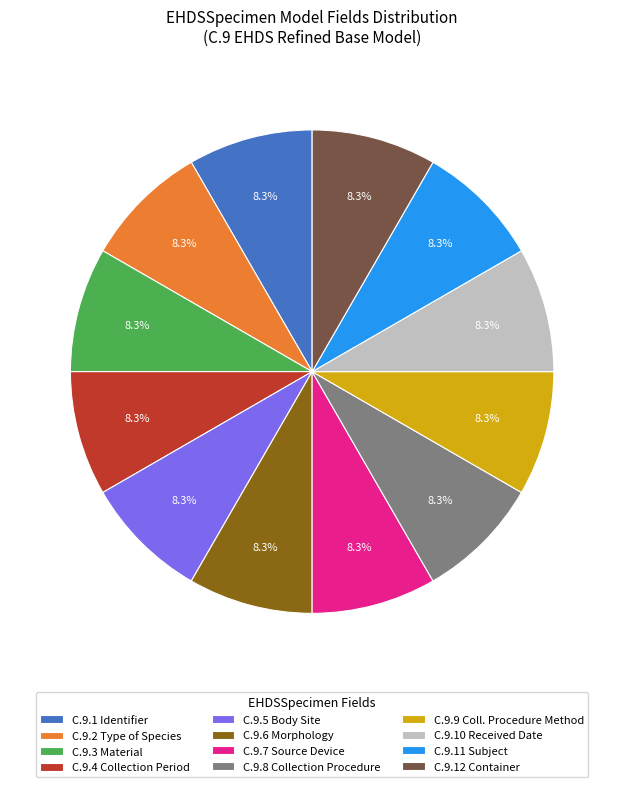

Count the number of slices in the pie.

12